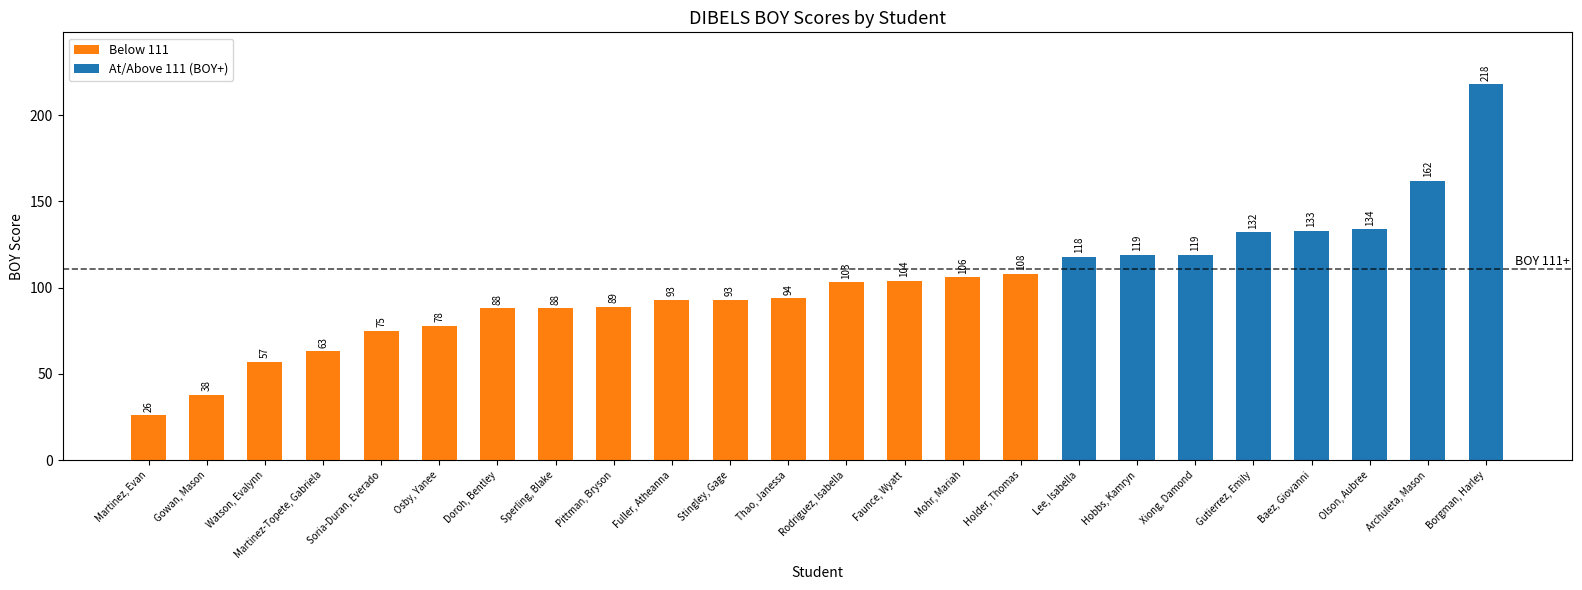

Between Rodriguez, Isabella and Thao, Janessa, which is larger?

Rodriguez, Isabella